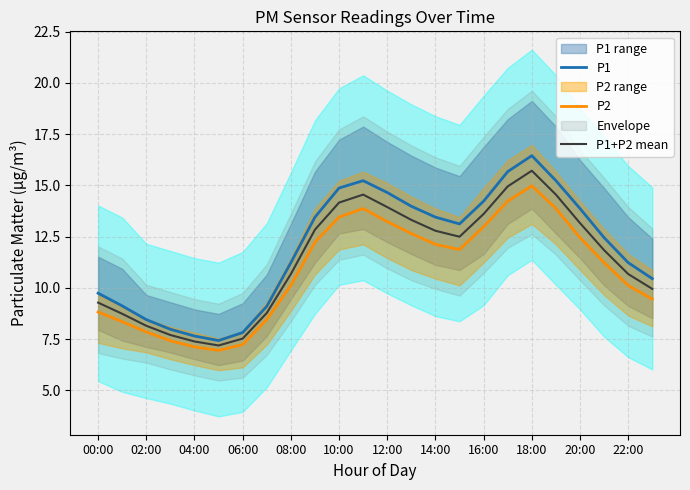

What is the greatest value displayed?

16.4